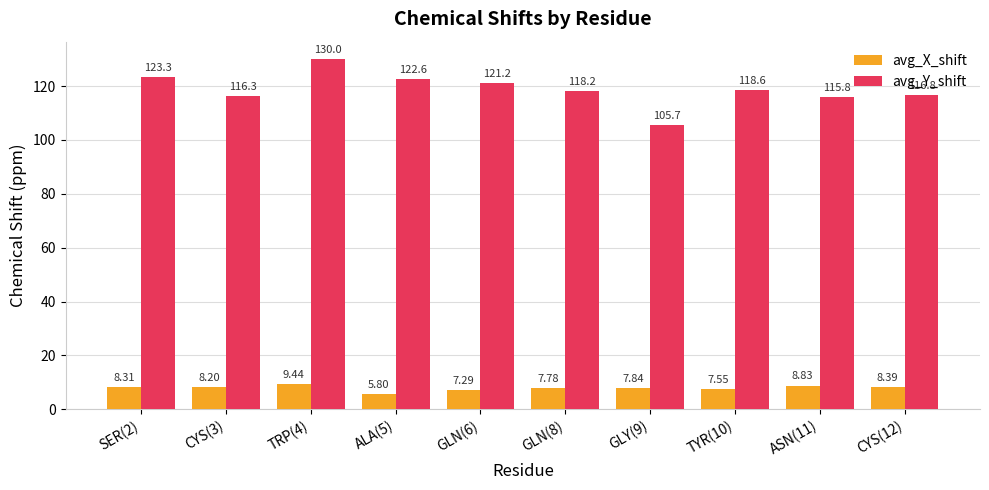

What position from the left is TRP(4)?

3